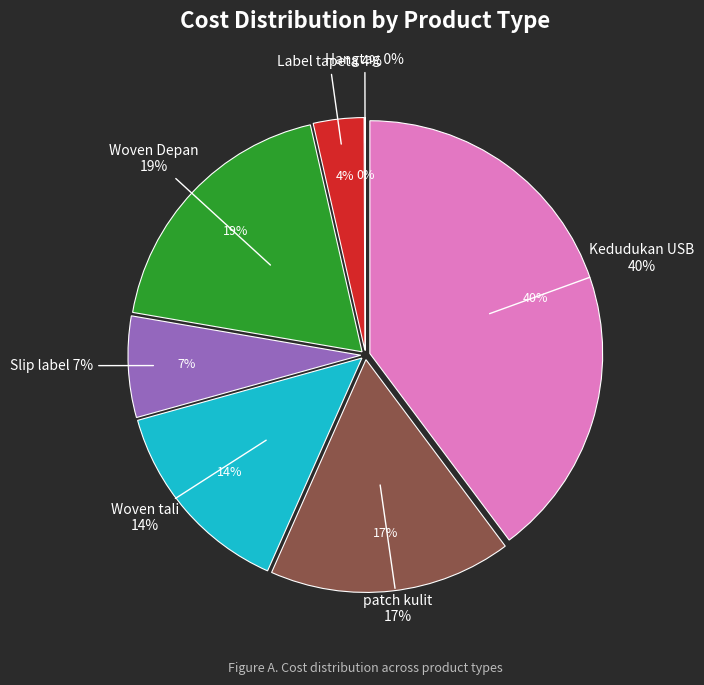

To the nearest percent, what is the difference between the largest and smallest slice percentages?

40%